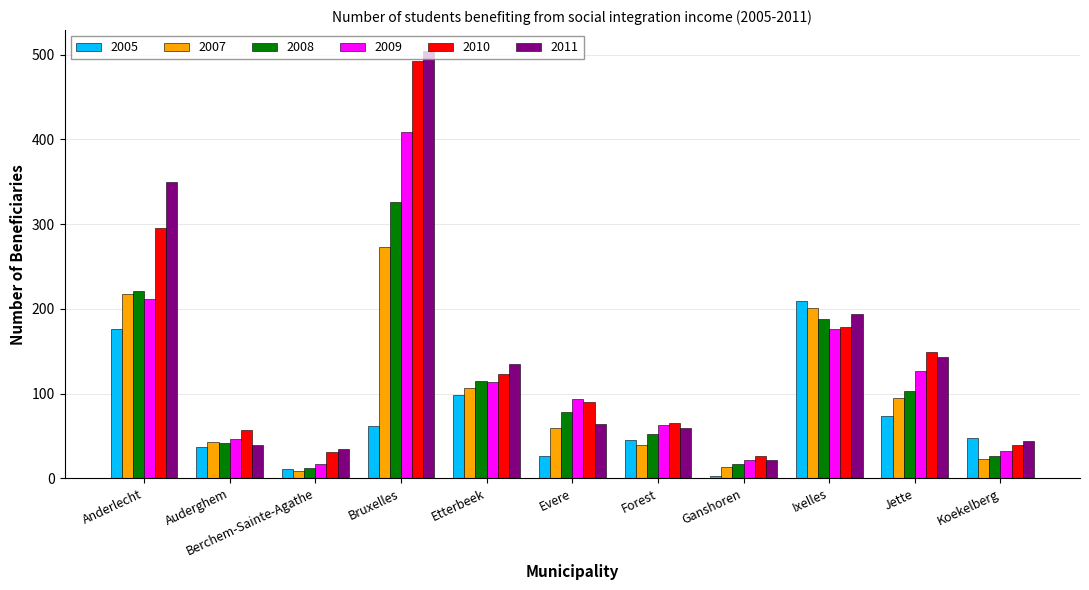

At which label does 2008 first exceed 78?

Anderlecht